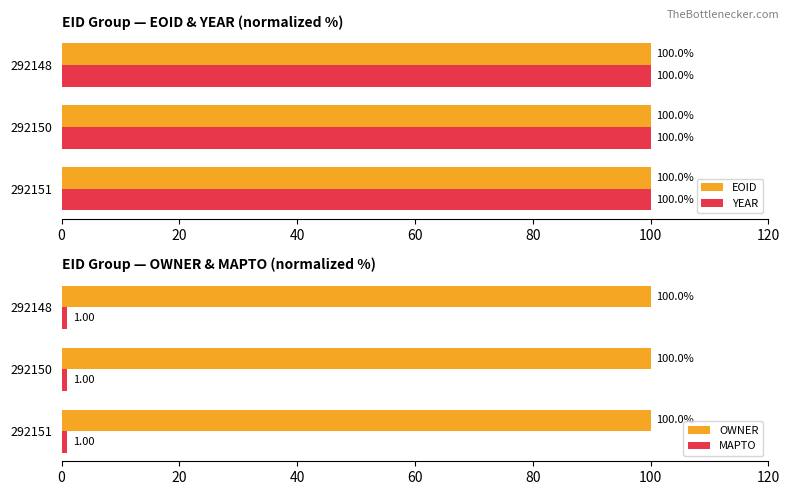

True or false: MAPTO has a value of 0.5 at 40.

False